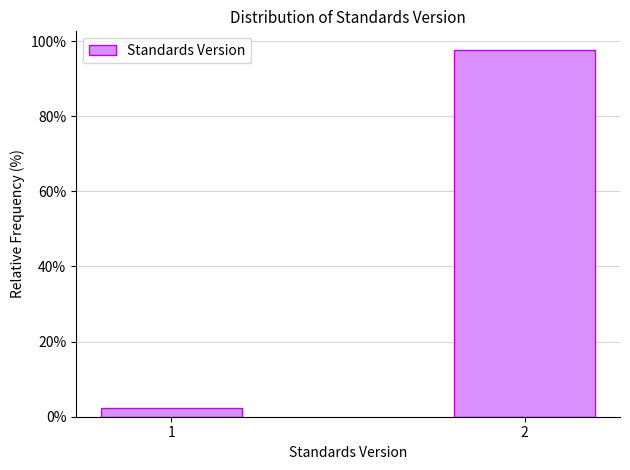

Reading right to left, what are all the values shown in this chart?

2=97.7	1=2.3